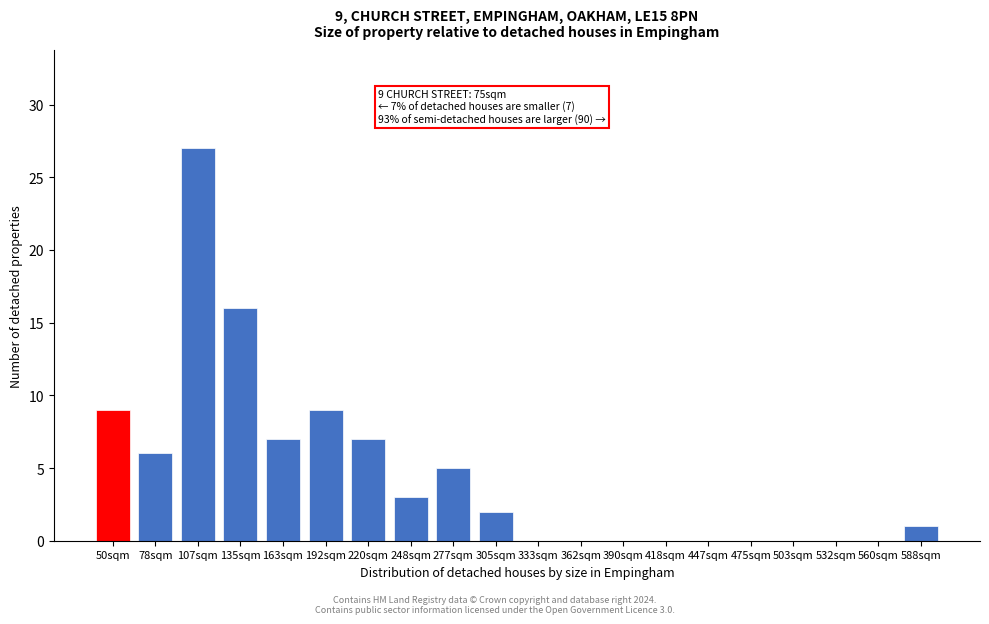

Reading left to right, transcribe all the data shown in this chart.

50sqm=9	78sqm=6	107sqm=27	135sqm=16	163sqm=7	192sqm=9	220sqm=7	248sqm=3	277sqm=5	305sqm=2	333sqm=0	362sqm=0	390sqm=0	418sqm=0	447sqm=0	475sqm=0	503sqm=0	532sqm=0	560sqm=0	588sqm=1